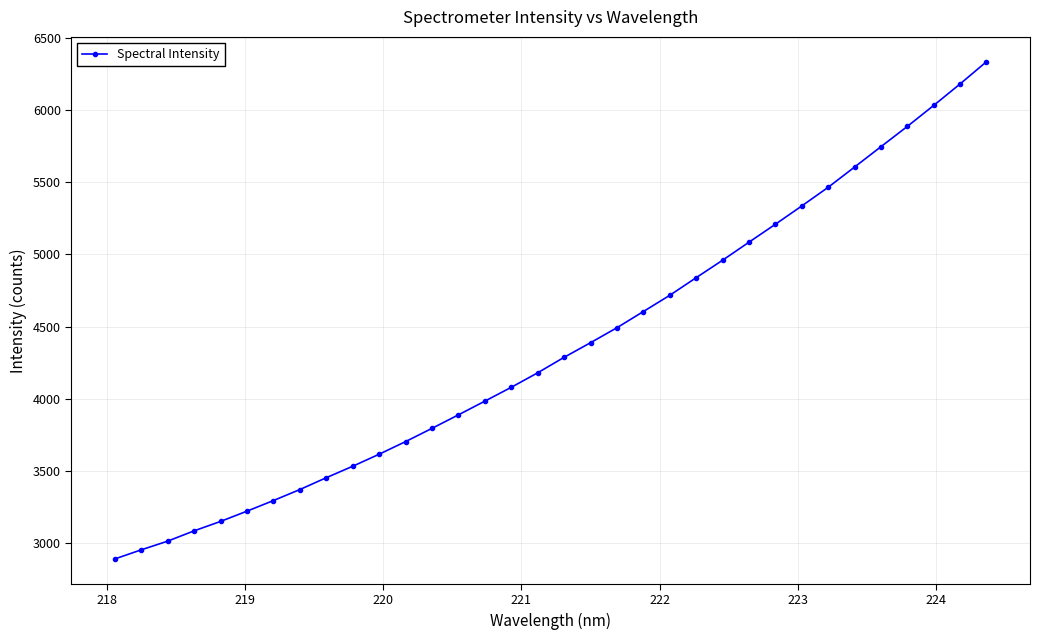

What is the minimum value shown in the chart?

2887.7